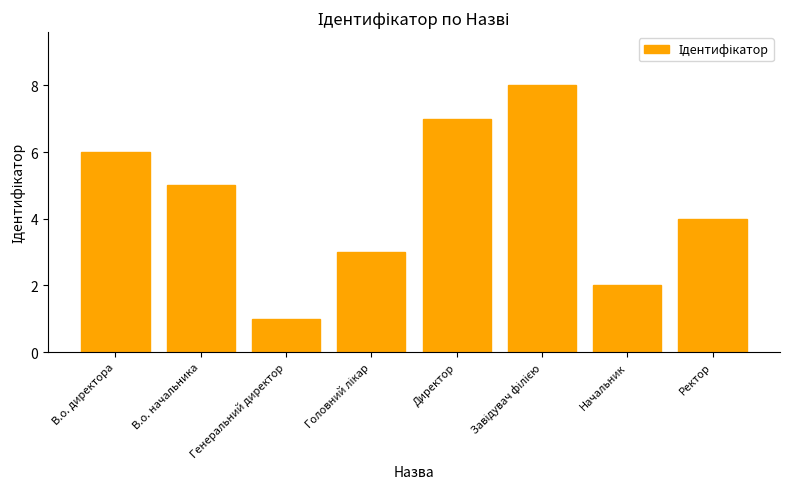

Are the bars grouped side by side (vs. stacked)?

No